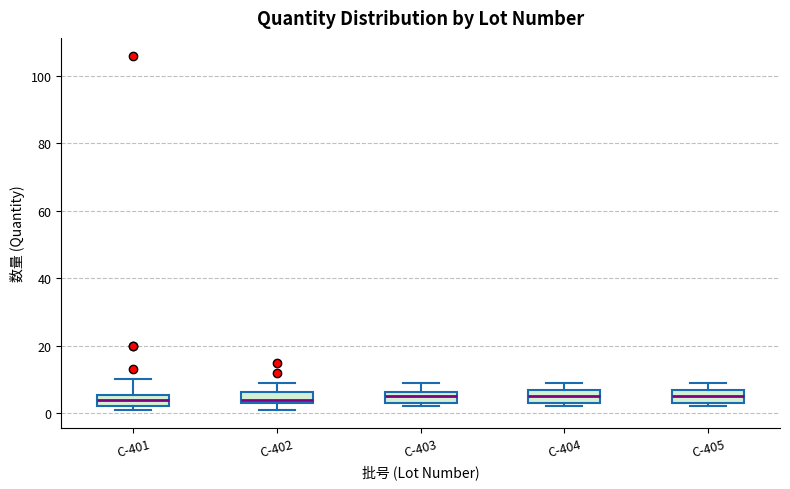

Reading left to right, transcribe this box plot: for each box, give where its median line is, the range the box spans, and where its two whiskers end, as read against the y-axis. The values are not printed on the chart, so give them approximately, as read against the axis.

C-401: median 4, box 2 to 6, whiskers 2 (just below the box's lower edge) to 10
C-402: median 4 (just above the box's lower edge), box 4 to 6, whiskers 2 to 10
C-403: median 6 (inside the box), box 4 to 6, whiskers 2 to 10
C-404: median 6, box 4 to 8, whiskers 2 to 10
C-405: median 6, box 4 to 8, whiskers 2 to 10